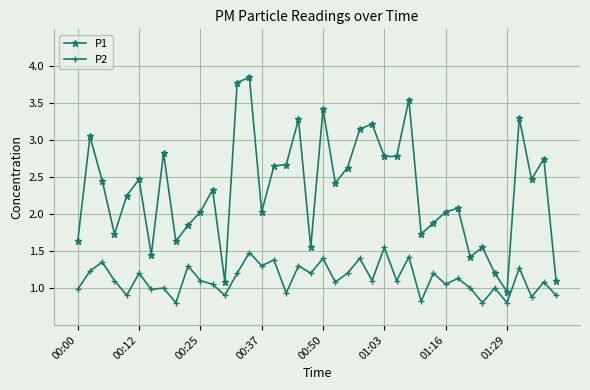

At how many categories does at least one series exceed 1?

39